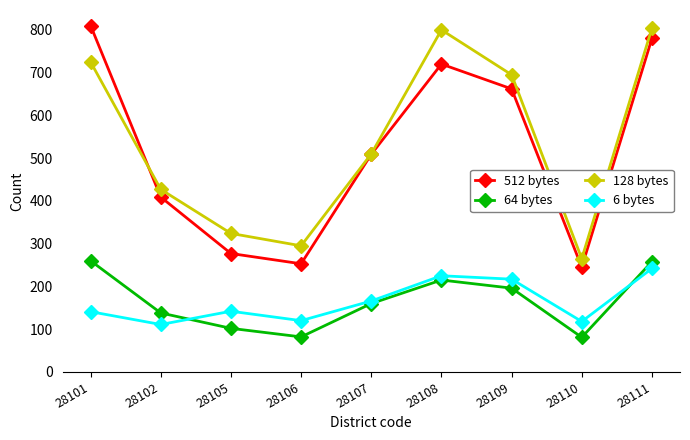

What is the value of the 128 bytes point at the 7th from the left?

695